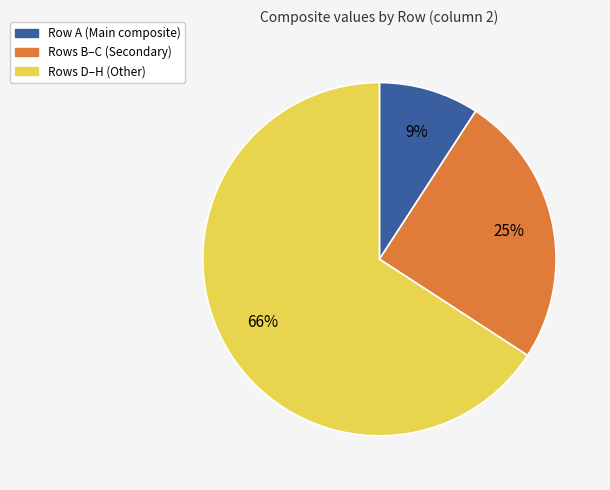

Is there any slice that represents more than half of the pie?

Yes